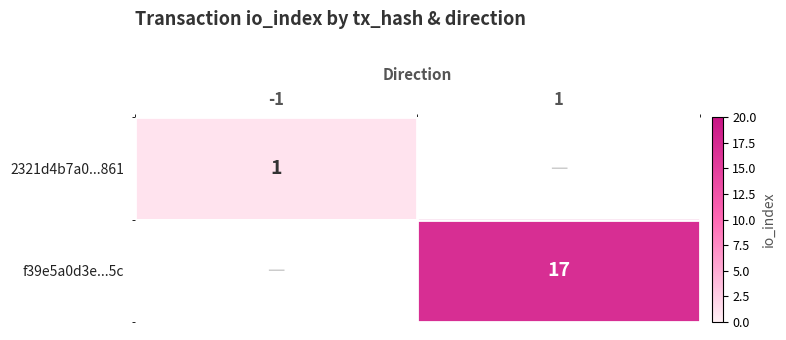

The 2321d4b7a0...861 series shows 2 at -1. True or false?

False